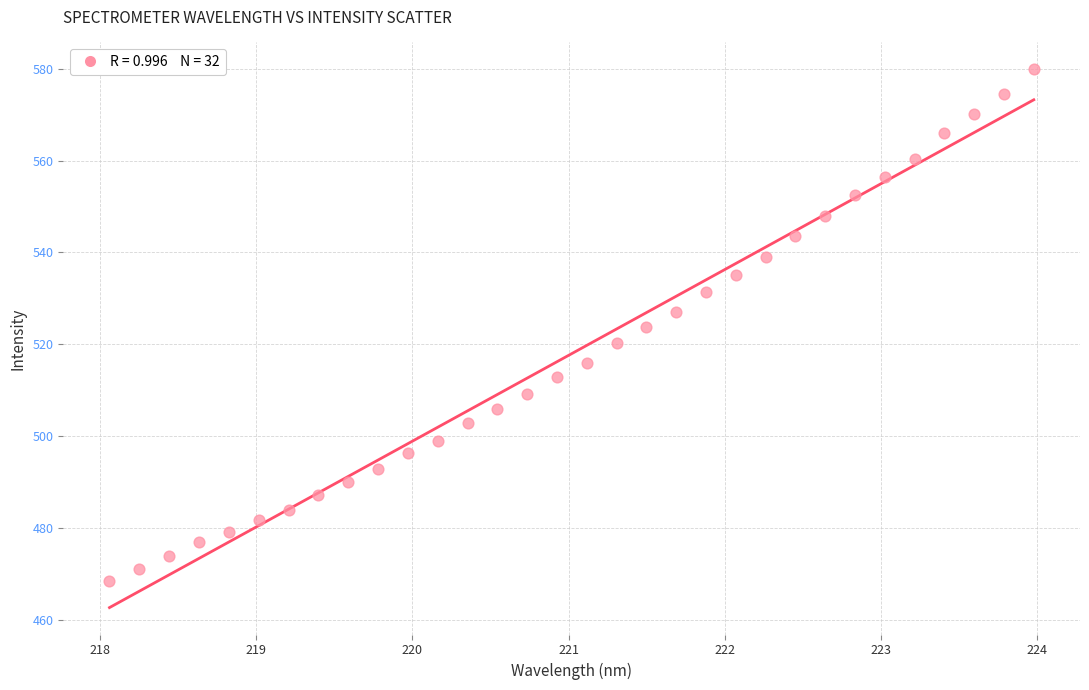

What is the range of X values (max minus min)?

5.9